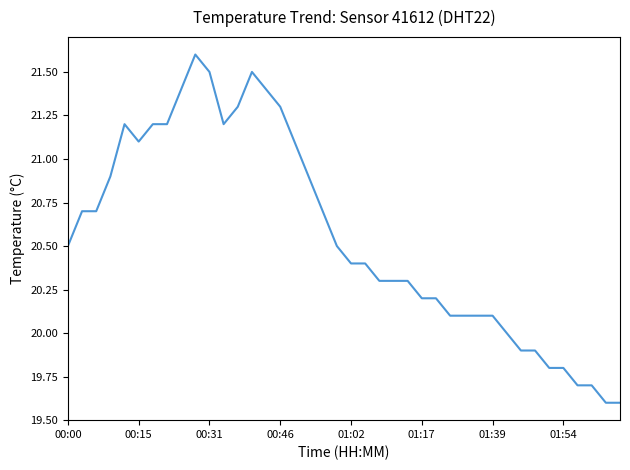

What is the smallest value displayed?

19.6